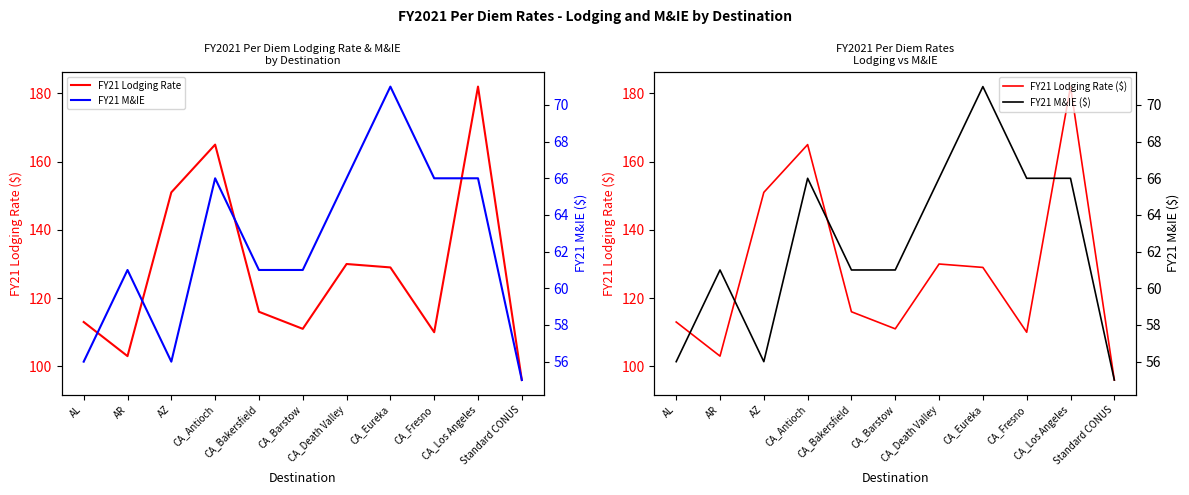

Between CA_Antioch and CA_Fresno, which series saw the biggest shift?

FY21 Lodging Rate